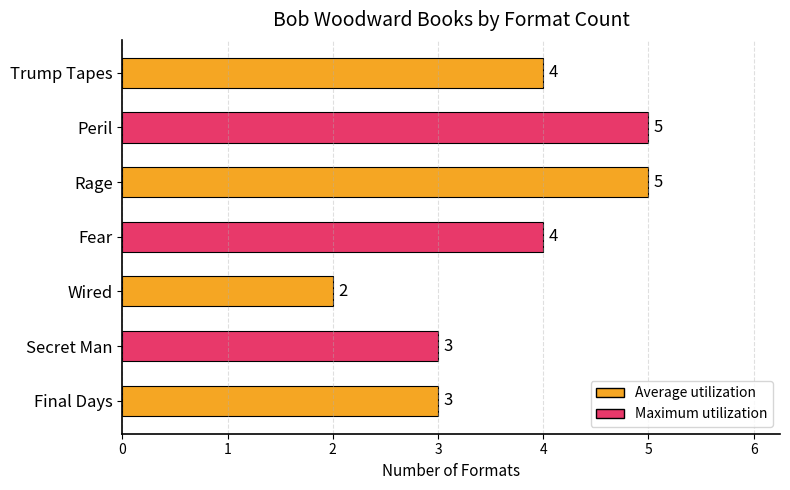

Which has a higher value, Rage or Wired?

Rage